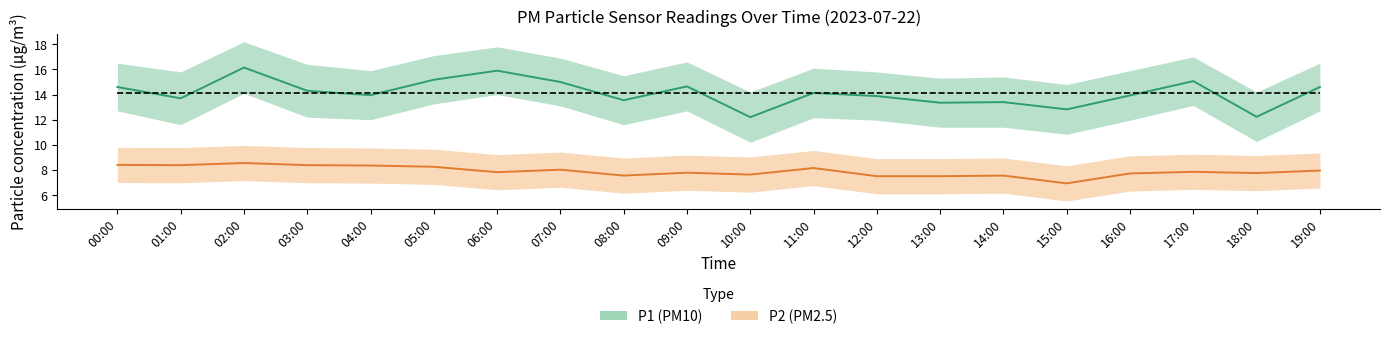

What are all the series names shown in the legend?

P1, P2